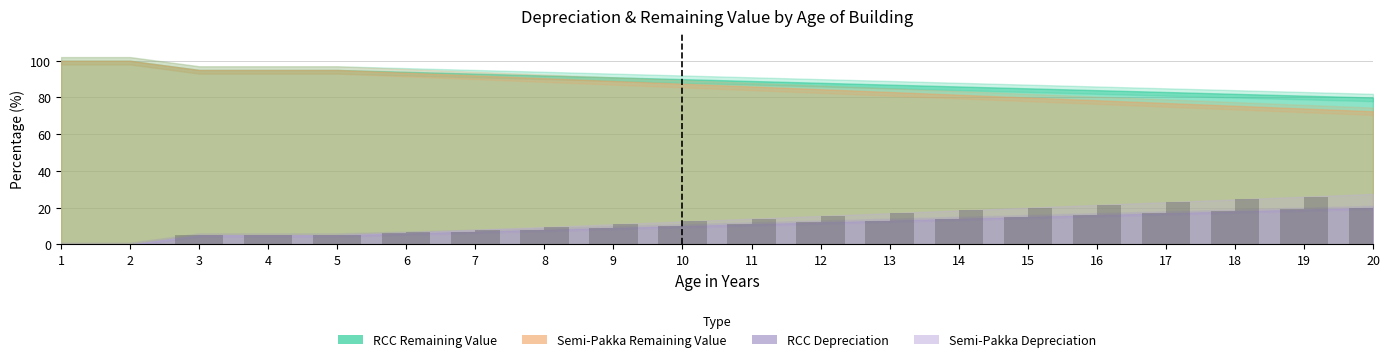

Which series has the largest total across all categories?

RCC_remaining